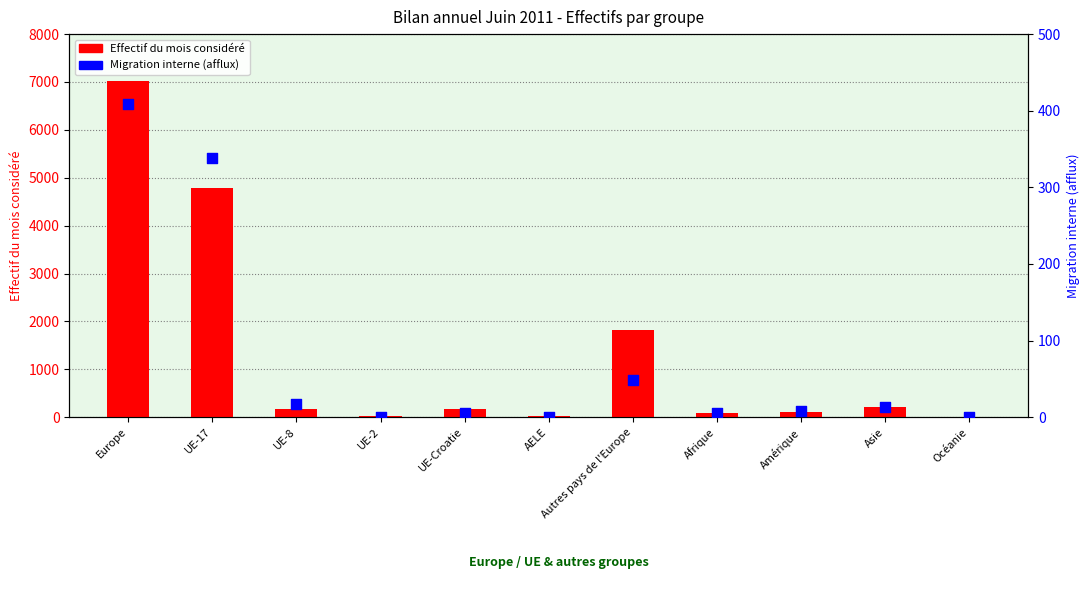

What are all the series names shown in the legend?

Effectif du mois considéré, Migration interne (afflux)